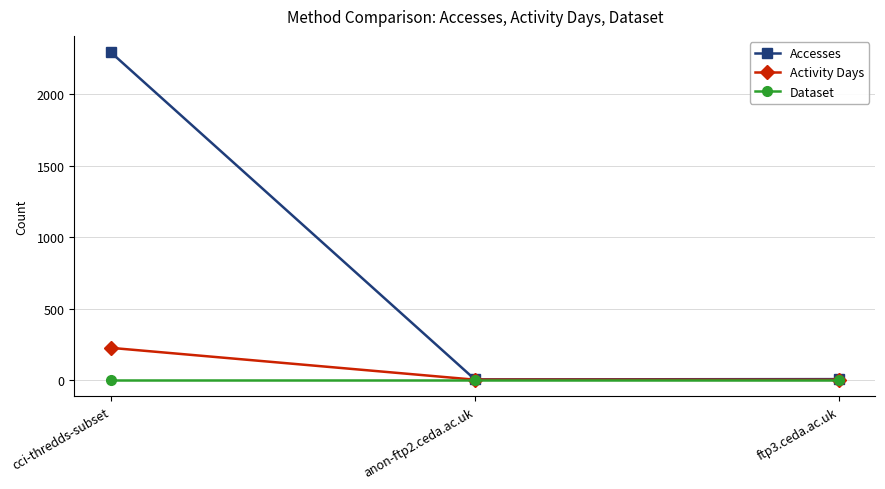

What is the sum of all Accesses values?

2305